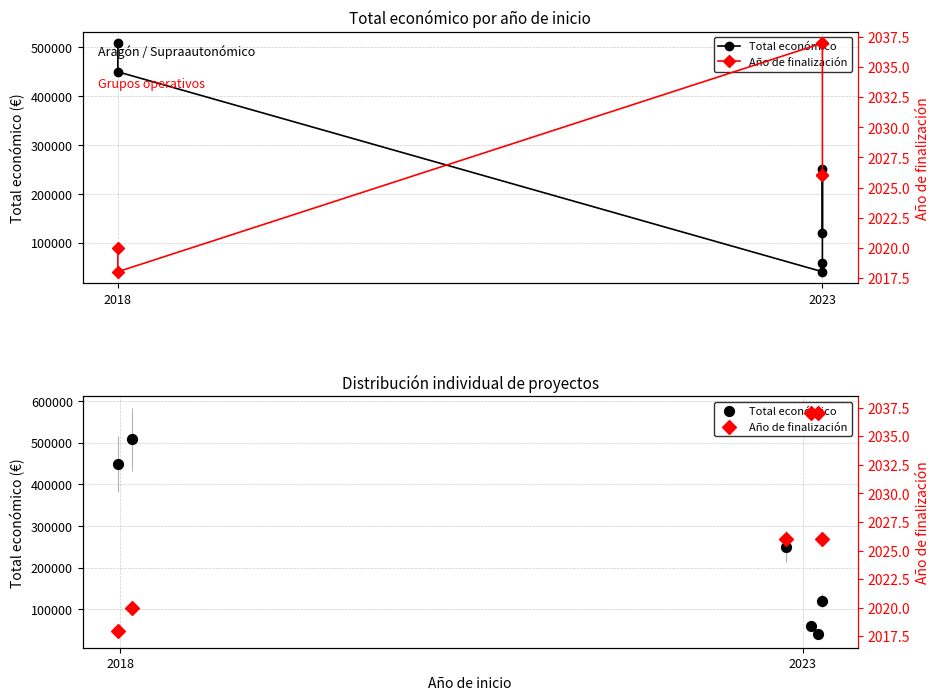

At how many categories does at least one series exceed 492655?

1